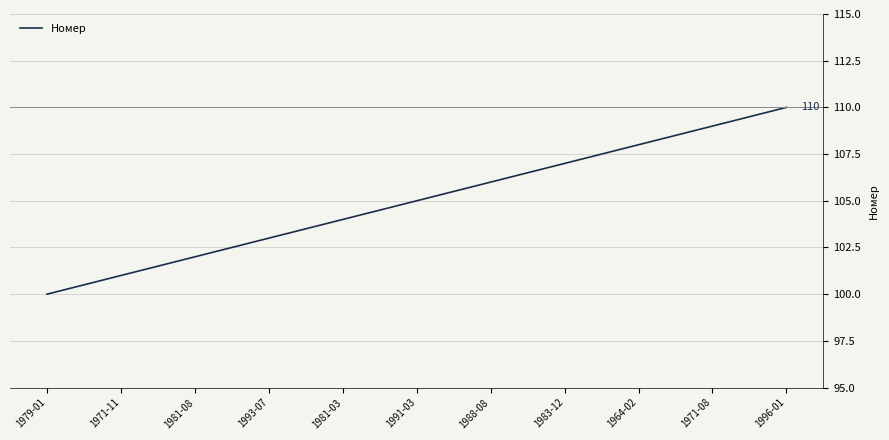

What is the sum of all values?

1155